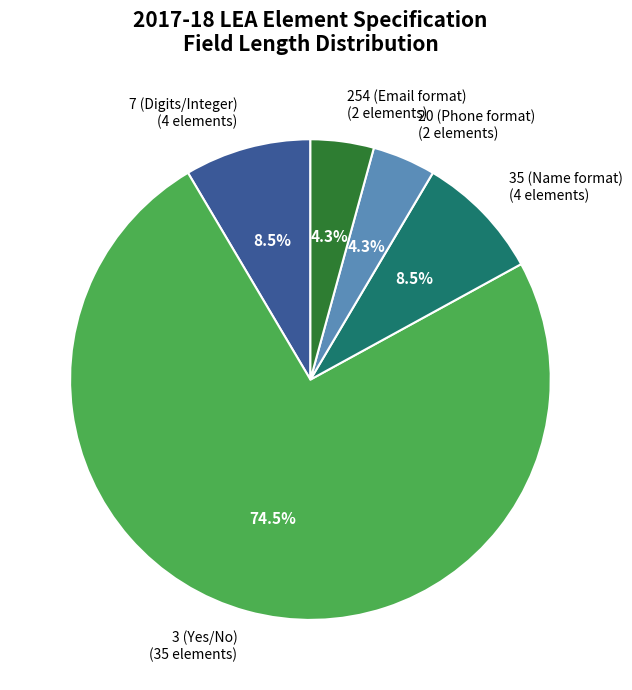

Does any single category account for the majority?

Yes